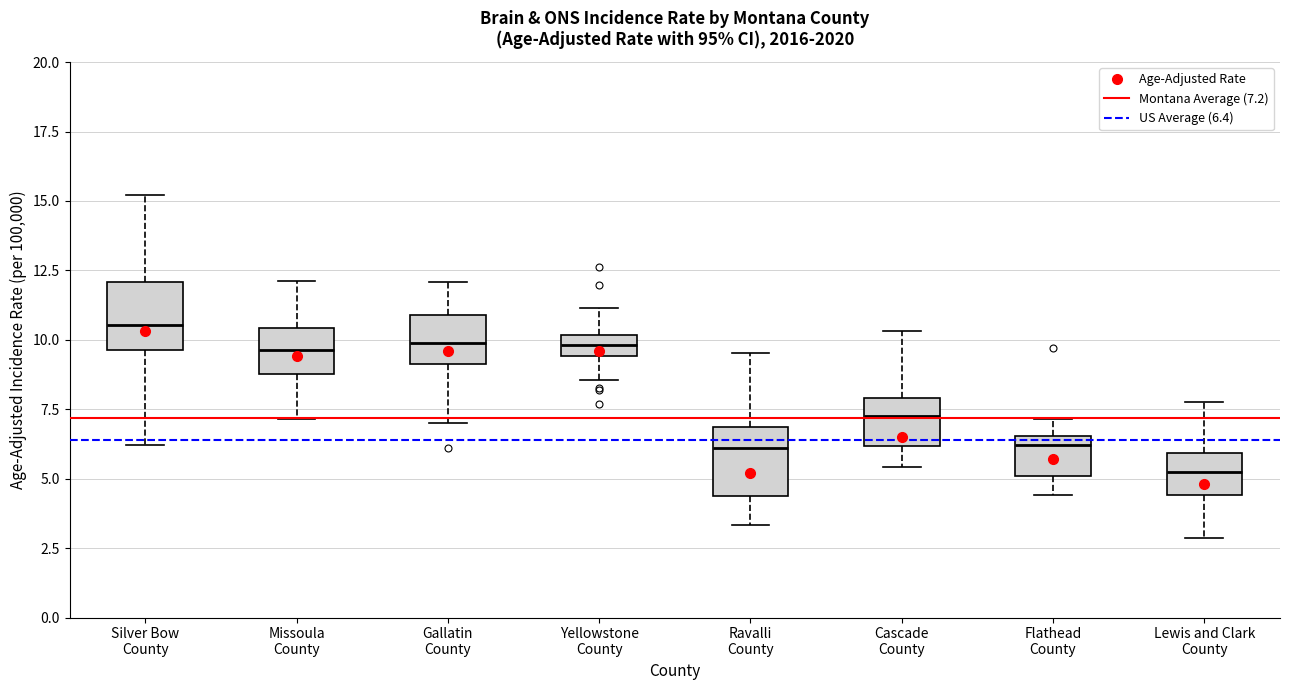

Which box has the lowest median line?

Lewis and Clark County